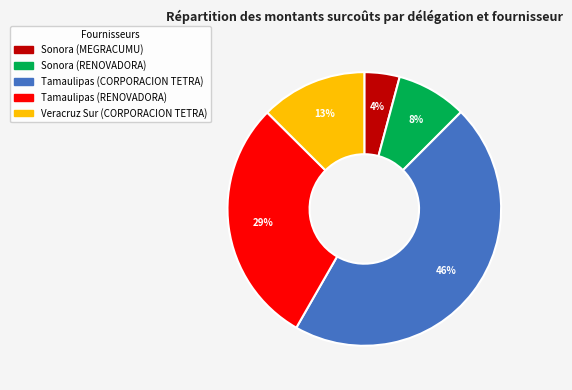

Is it true that Sonora (MEGRACUMU) is 13% of the pie?

False